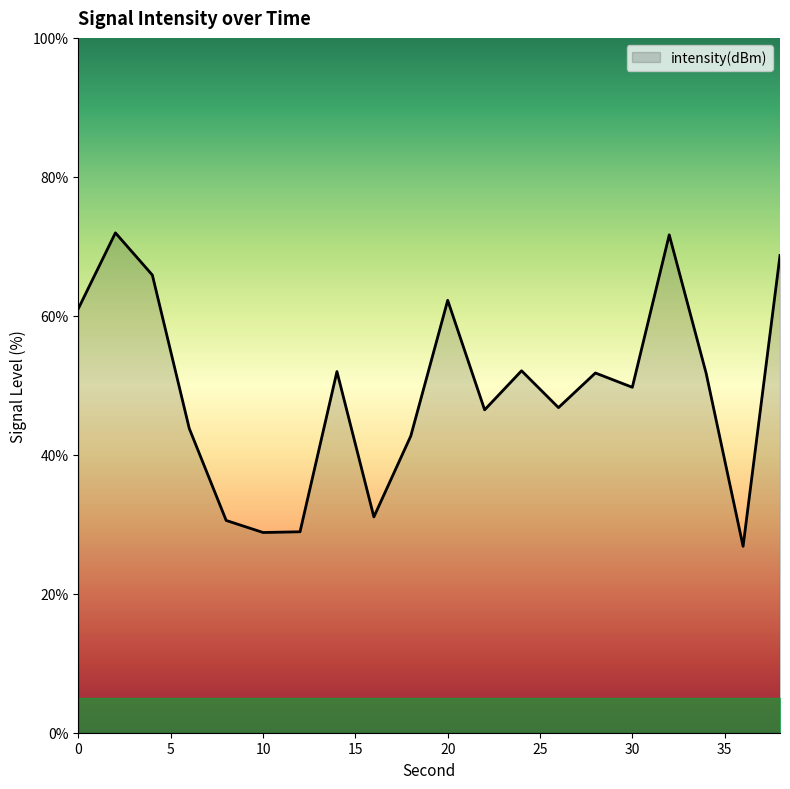

What is the minimum value shown in the chart?

26.8